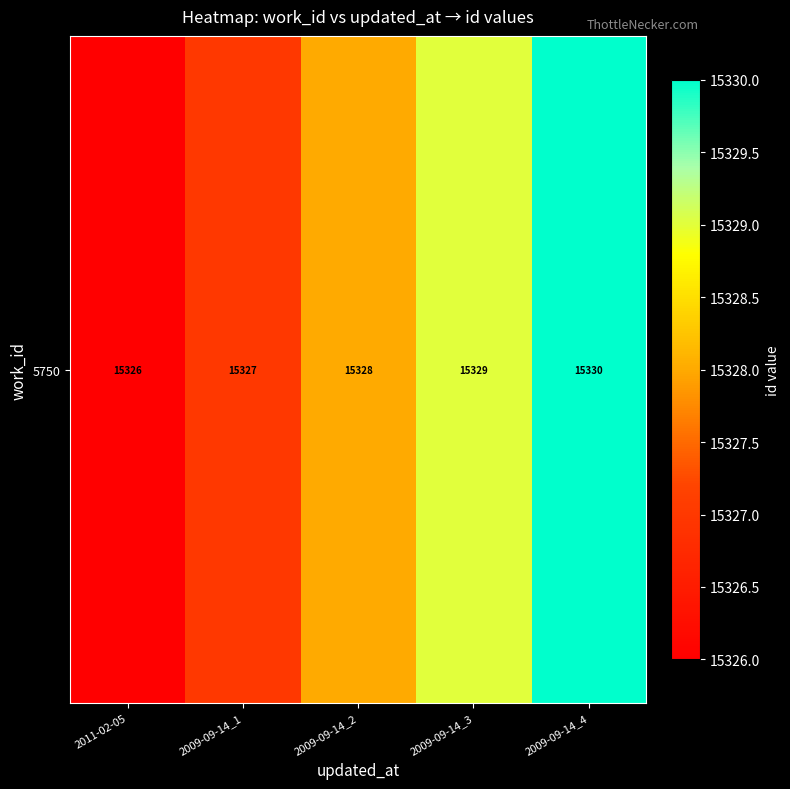

How many data points are above 15328?

2